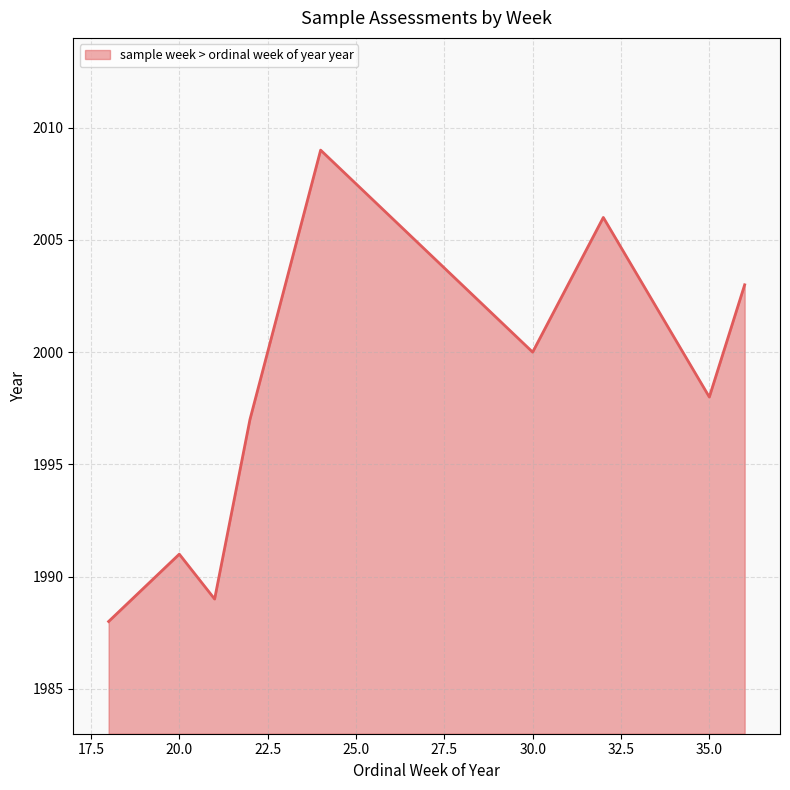

What is the change in value from 21 to 24?

+20